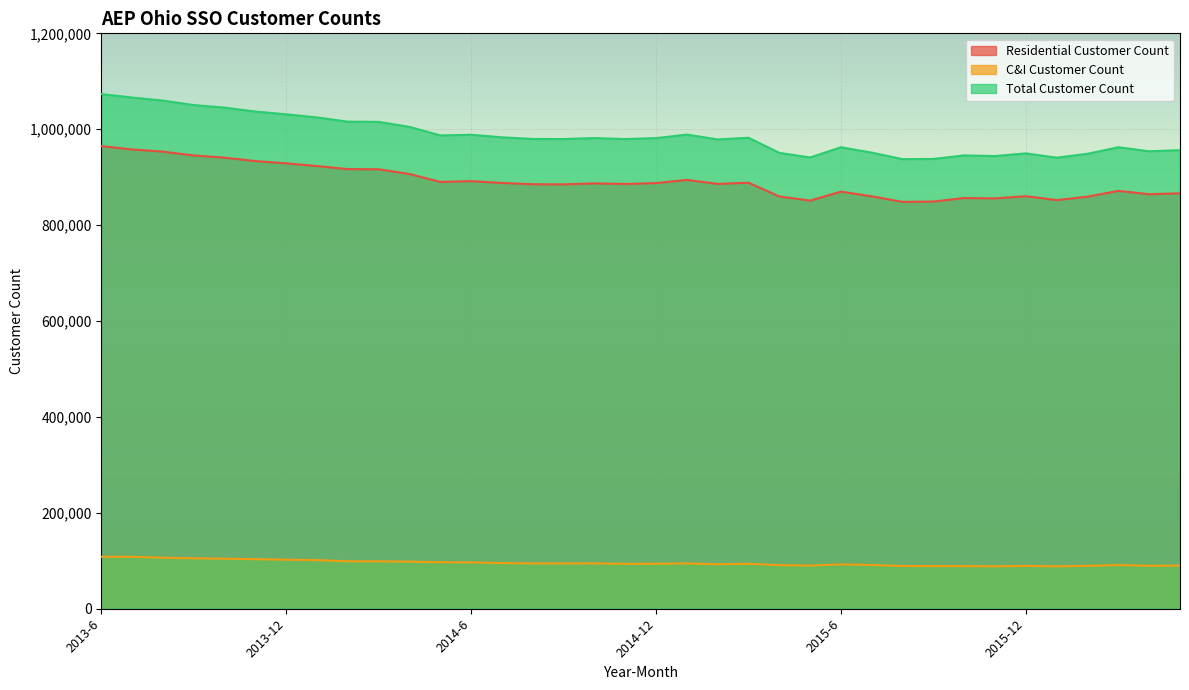

Where does the C&I Customer Count series first go above 94501?

2013-6